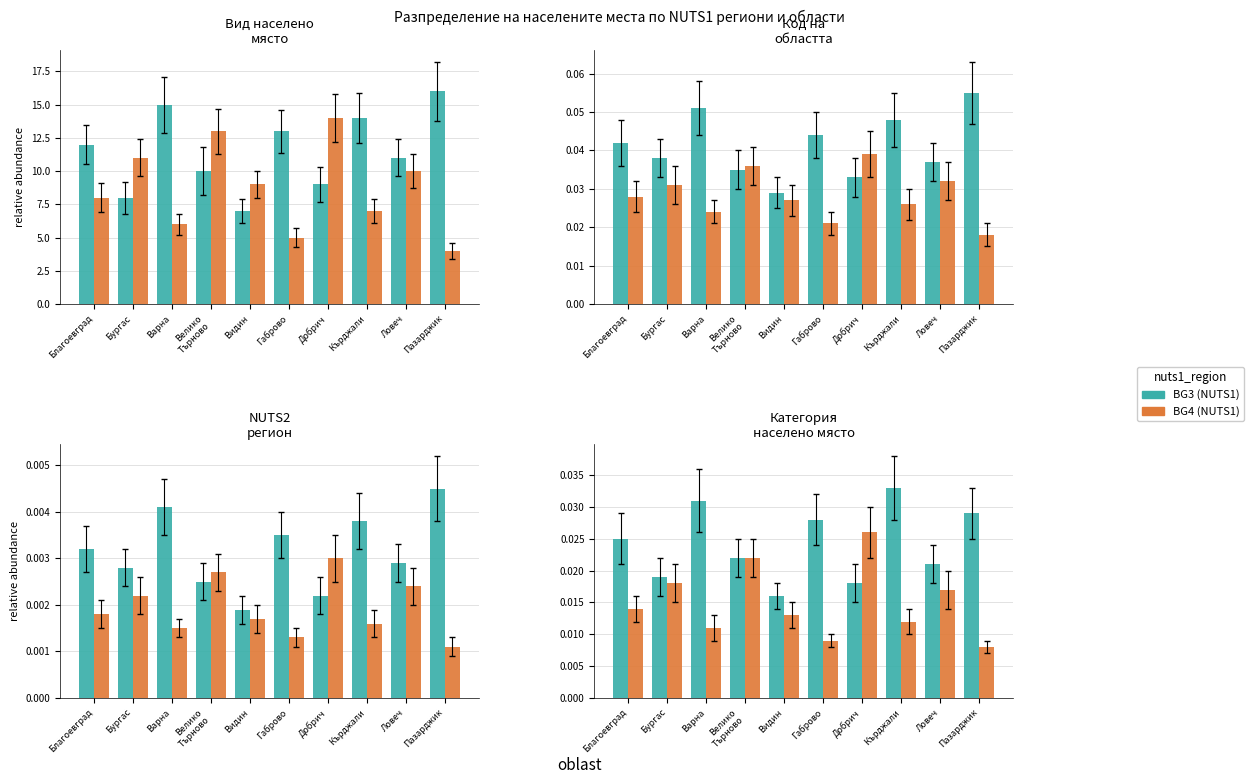

What are all the series names shown in the legend?

BG3 (NUTS1), BG4 (NUTS1)